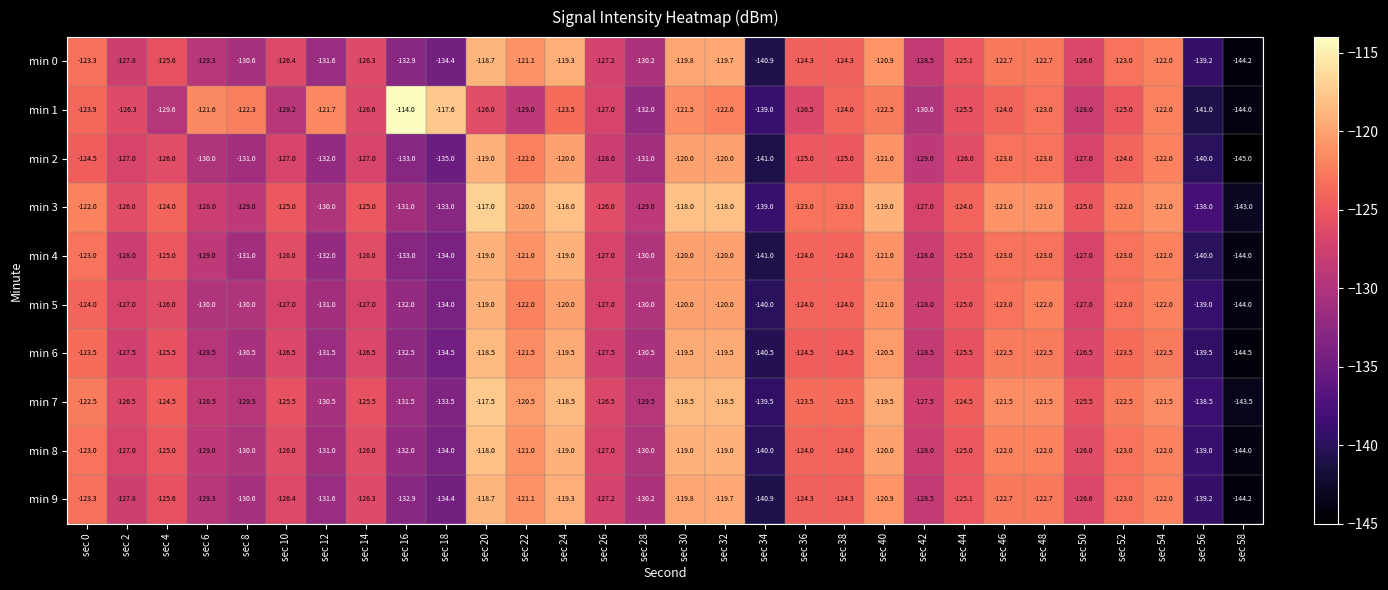

At how many categories does at least one series exceed -131?

27